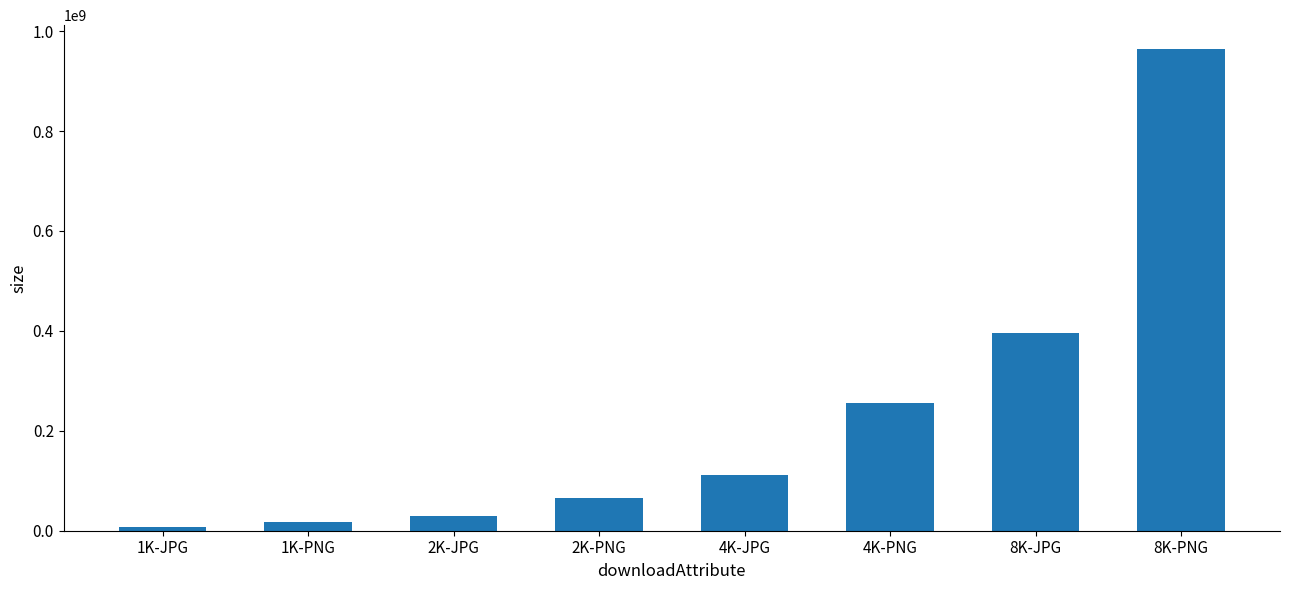

Reading right to left, extract all data points from this chart.

8K-PNG=963675643	8K-JPG=395601499	4K-PNG=255403080	4K-JPG=110626586	2K-PNG=65885966	2K-JPG=30074965	1K-PNG=17503699	1K-JPG=8285437